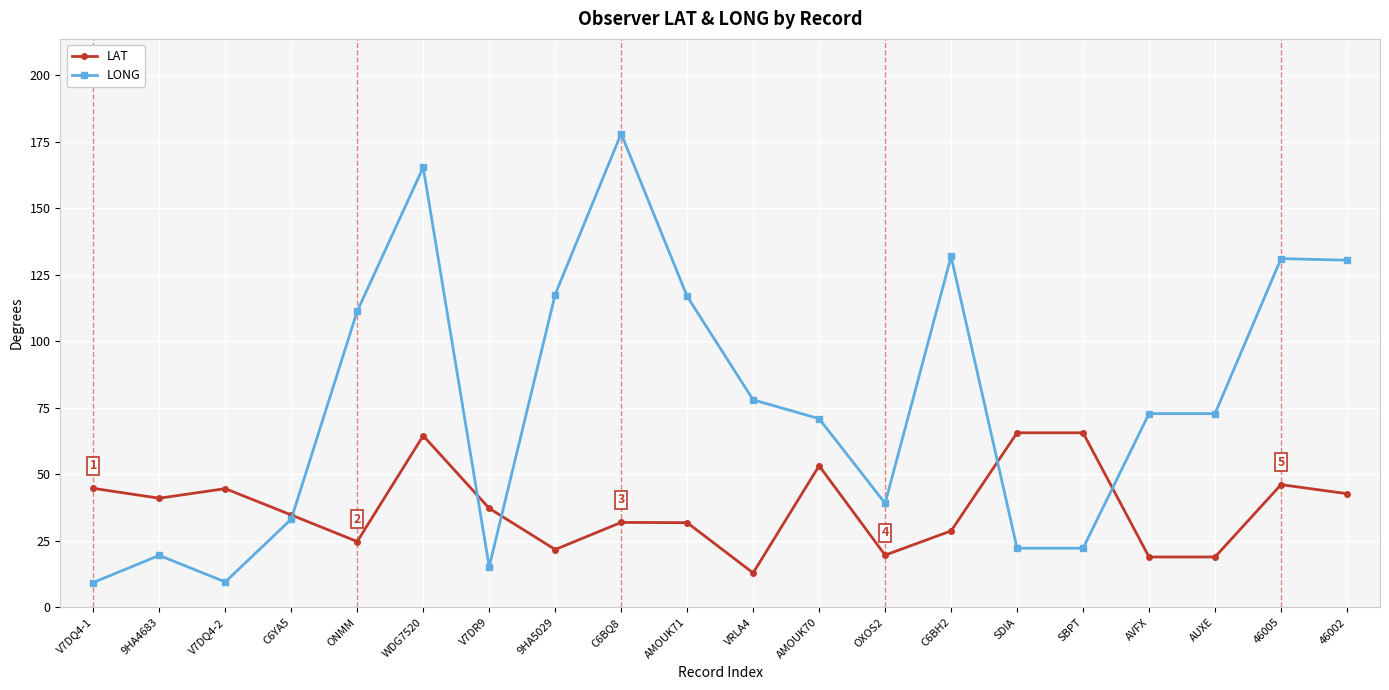

What is the value of the LAT point at the 14th from the left?

28.7